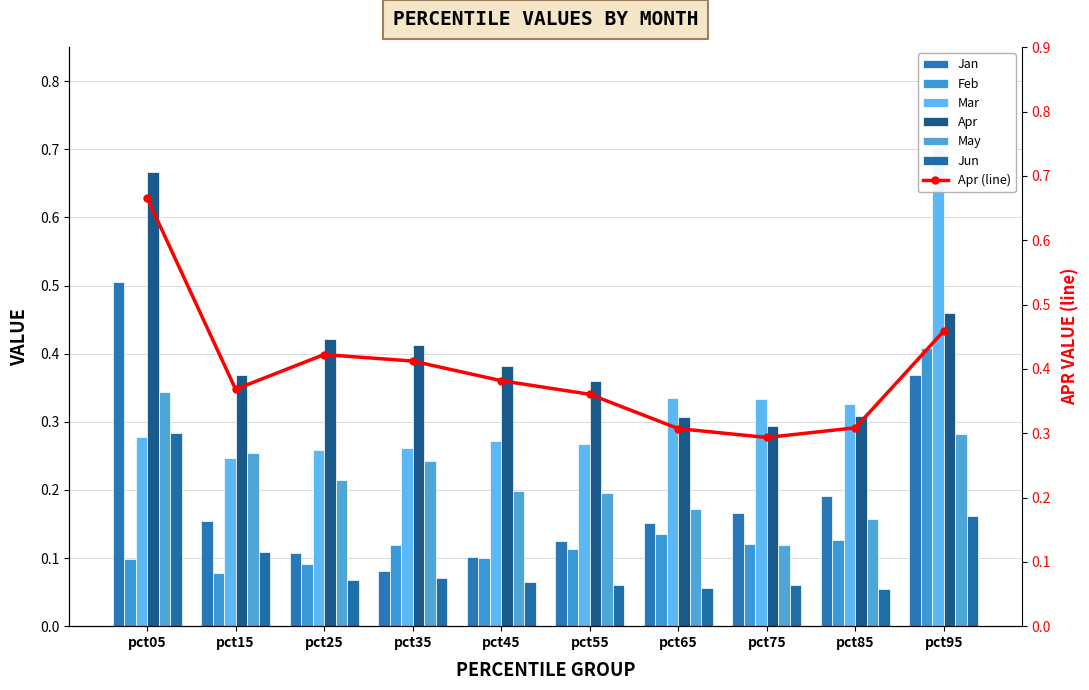

What is the difference between the highest and lowest values at pct95?

0.5